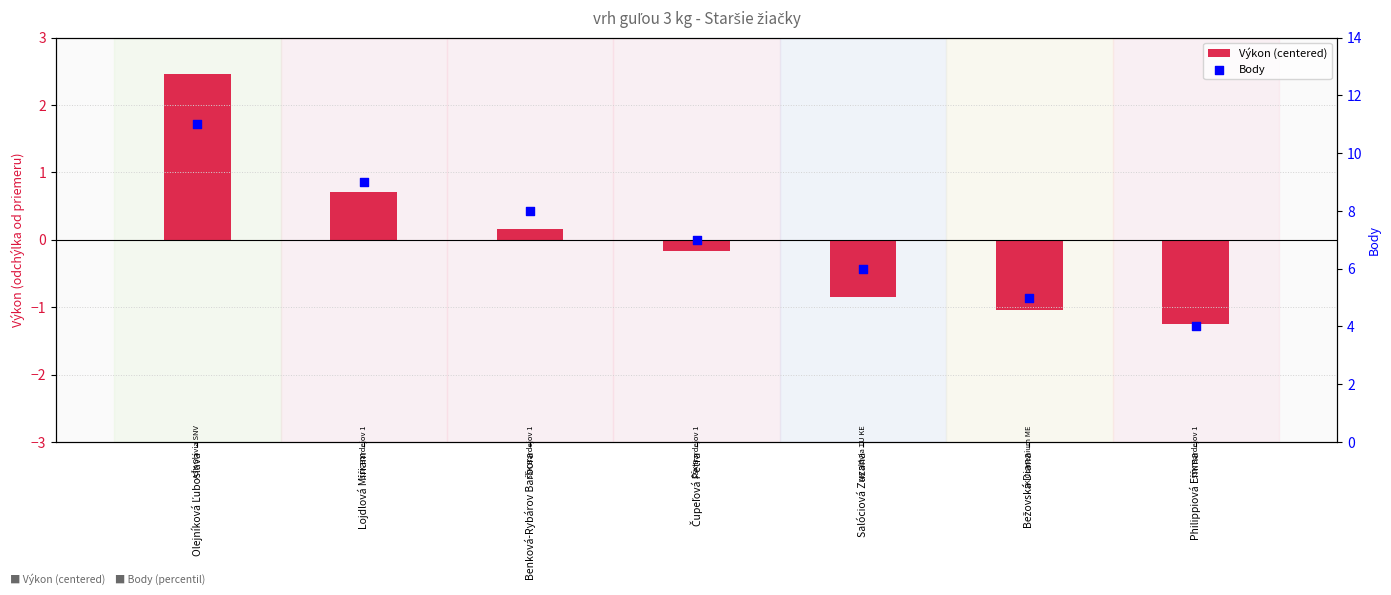

What are all the series names shown in the legend?

Výkon (centered), Body